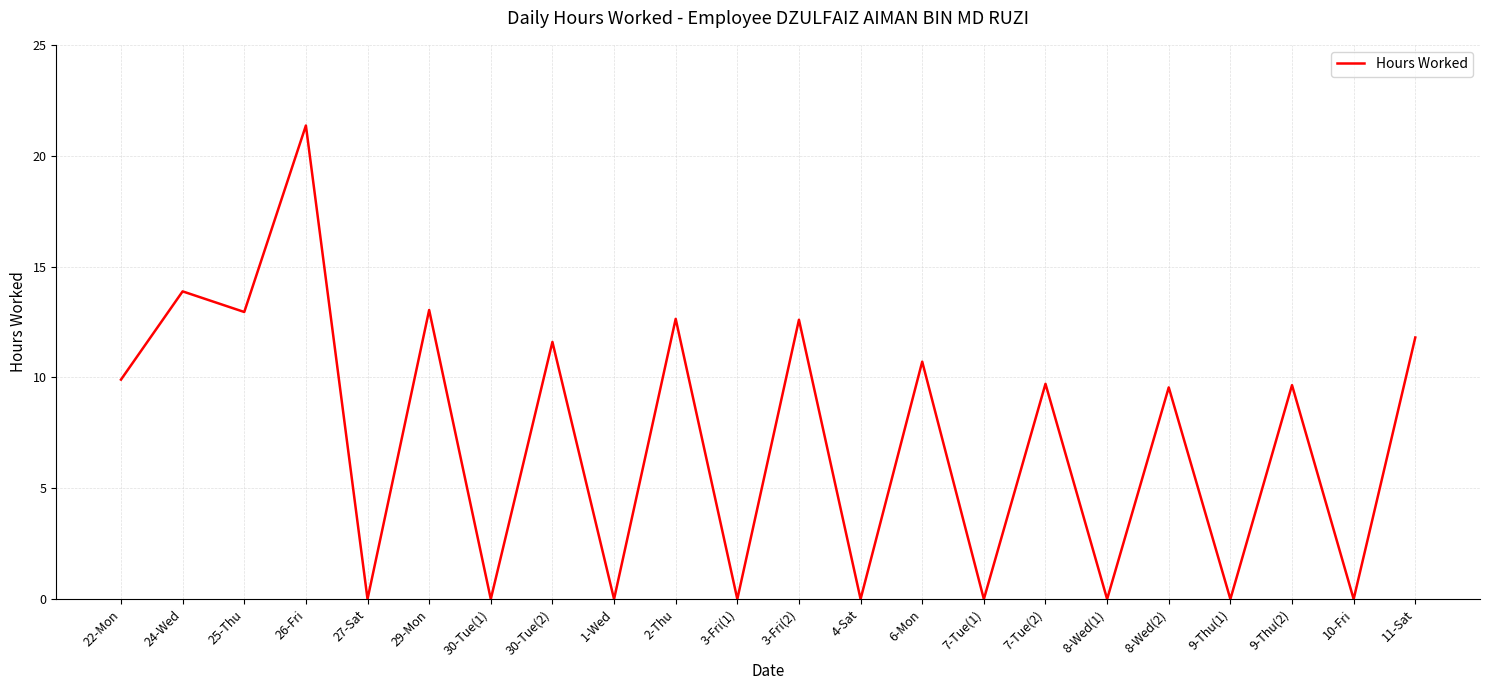

The value at 9-Thu(2) is 15.7. True or false?

False